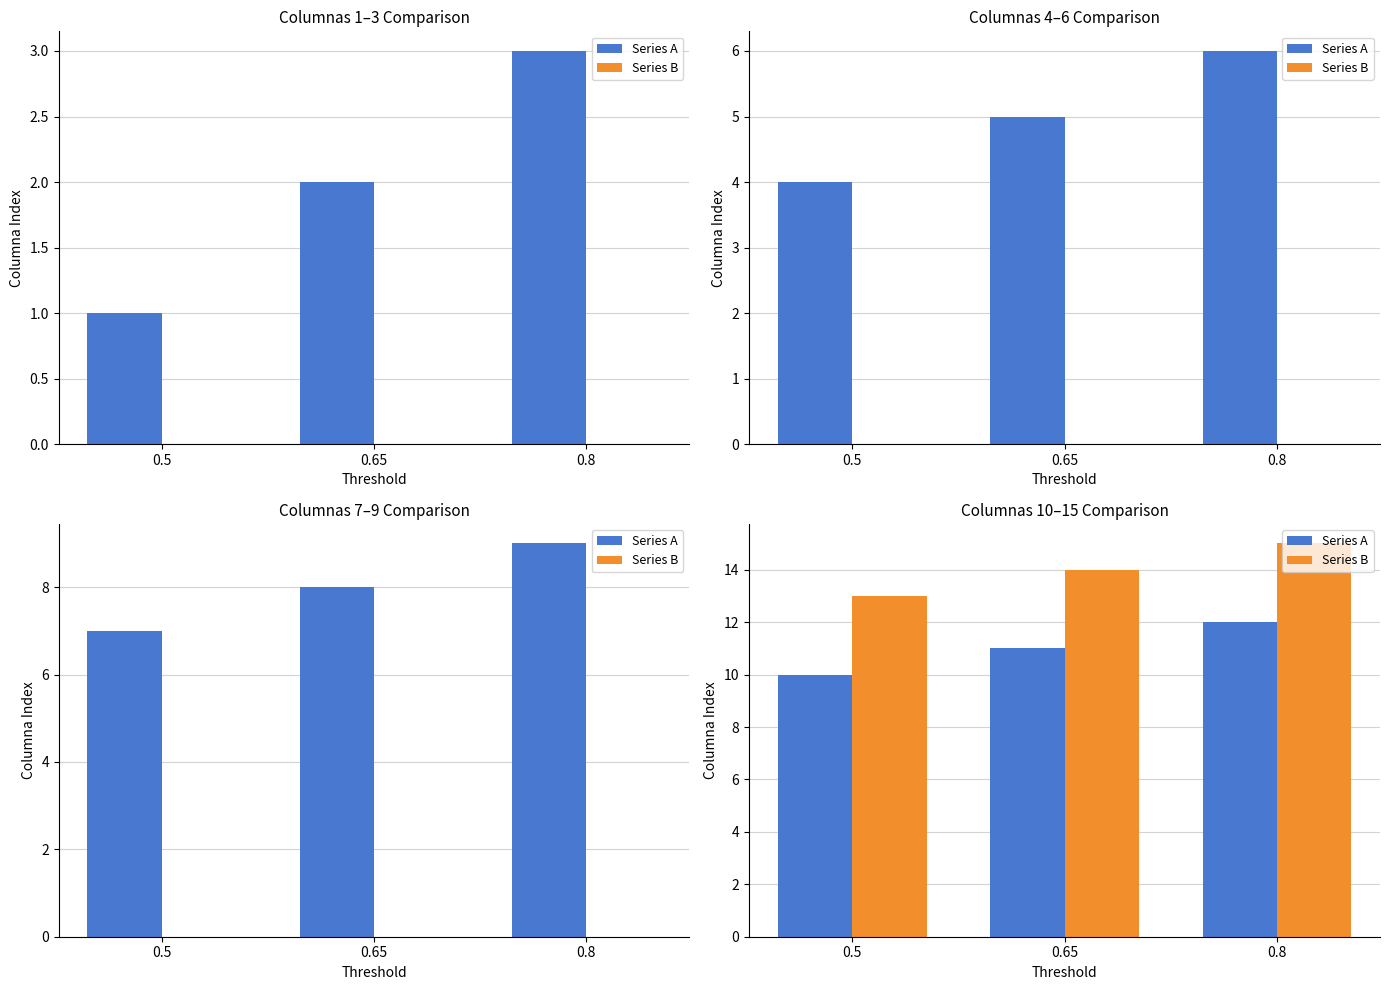

The Series A series shows 6 at 0.5. True or false?

False